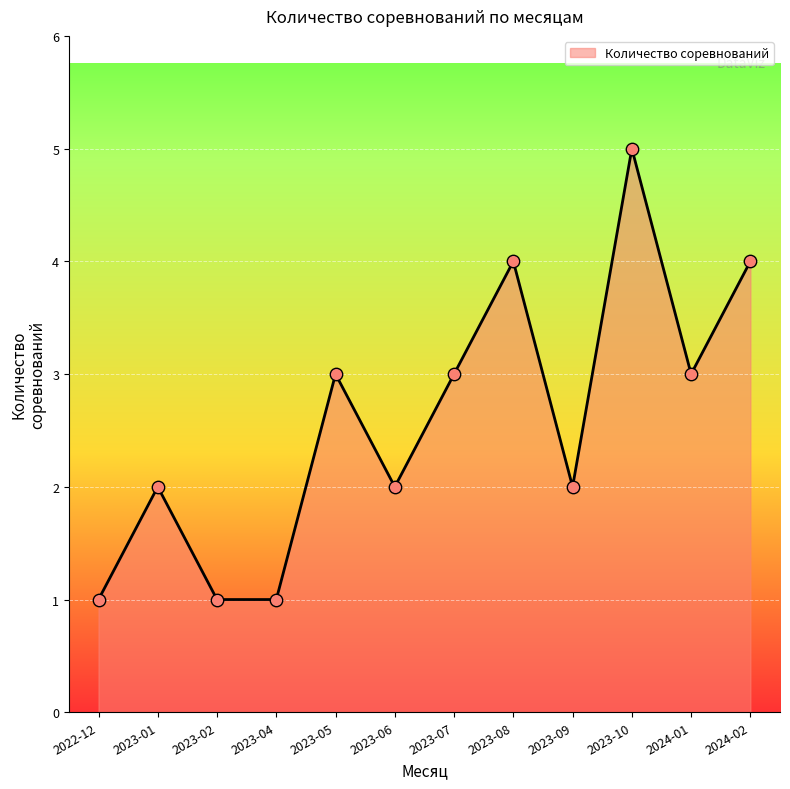

What is the minimum value for Количество соревнований?

1.0